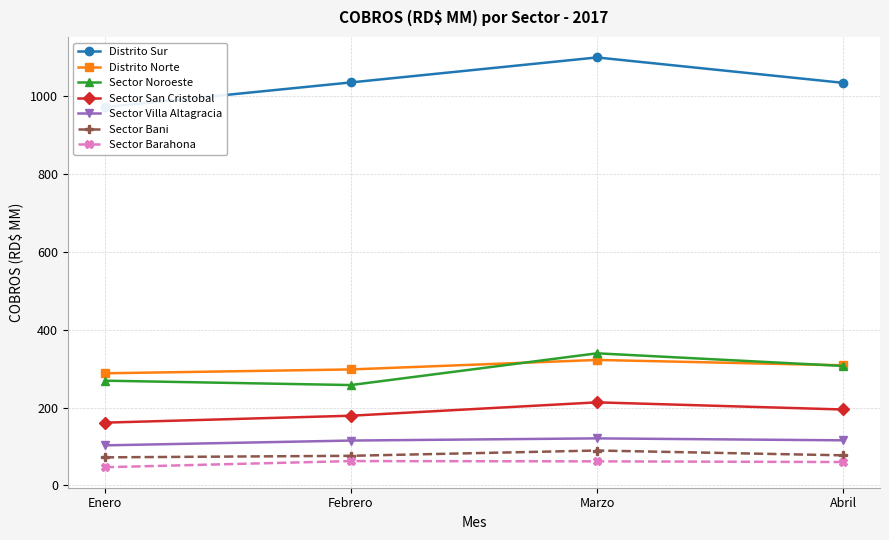

At which label does Distrito Norte first exceed 315?

Marzo